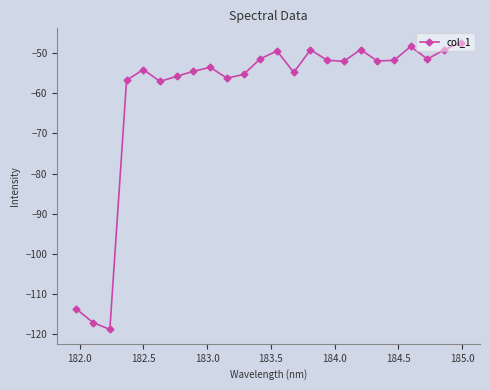

How many lines are shown in the chart?

1